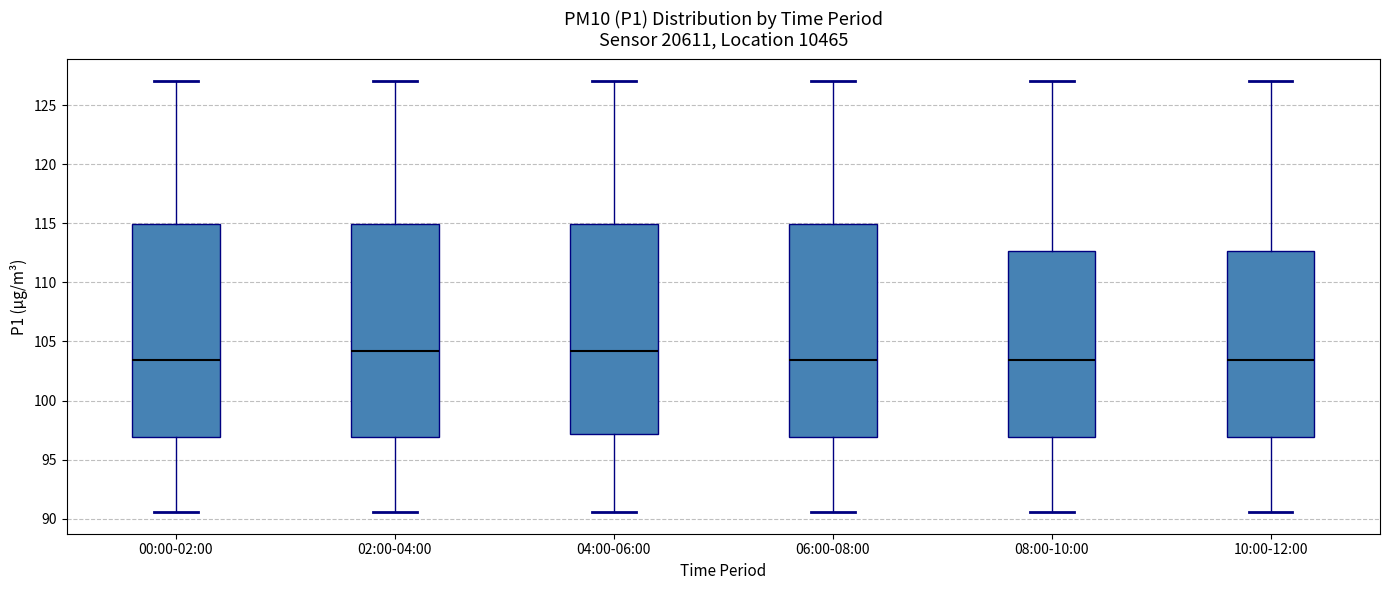

Reading left to right, transcribe this box plot: for each box, give where its median line is, the range the box spans, and where its two whiskers end, as read against the y-axis. The values are not printed on the chart, so give them approximately, as read against the axis.

00:00-02:00: median 103.5, box 97.0 to 115.0, whiskers 90.5 to 127.0
02:00-04:00: median 104.0, box 97.0 to 115.0, whiskers 90.5 to 127.0
04:00-06:00: median 104.0, box 97.0 to 115.0, whiskers 90.5 to 127.0
06:00-08:00: median 103.5, box 97.0 to 115.0, whiskers 90.5 to 127.0
08:00-10:00: median 103.5, box 97.0 to 112.5, whiskers 90.5 to 127.0
10:00-12:00: median 103.5, box 97.0 to 112.5, whiskers 90.5 to 127.0